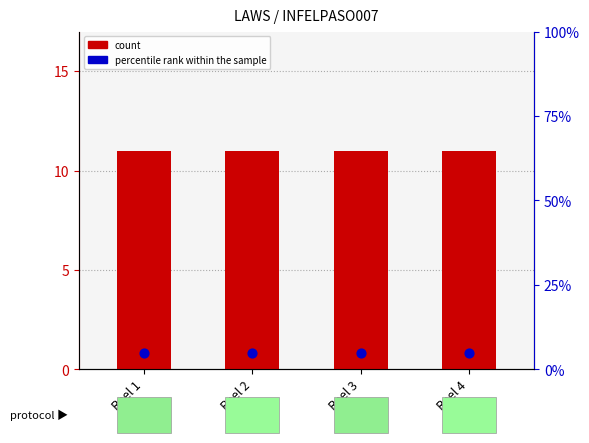

Which series contains the lowest Y value?

percentile rank within the sample